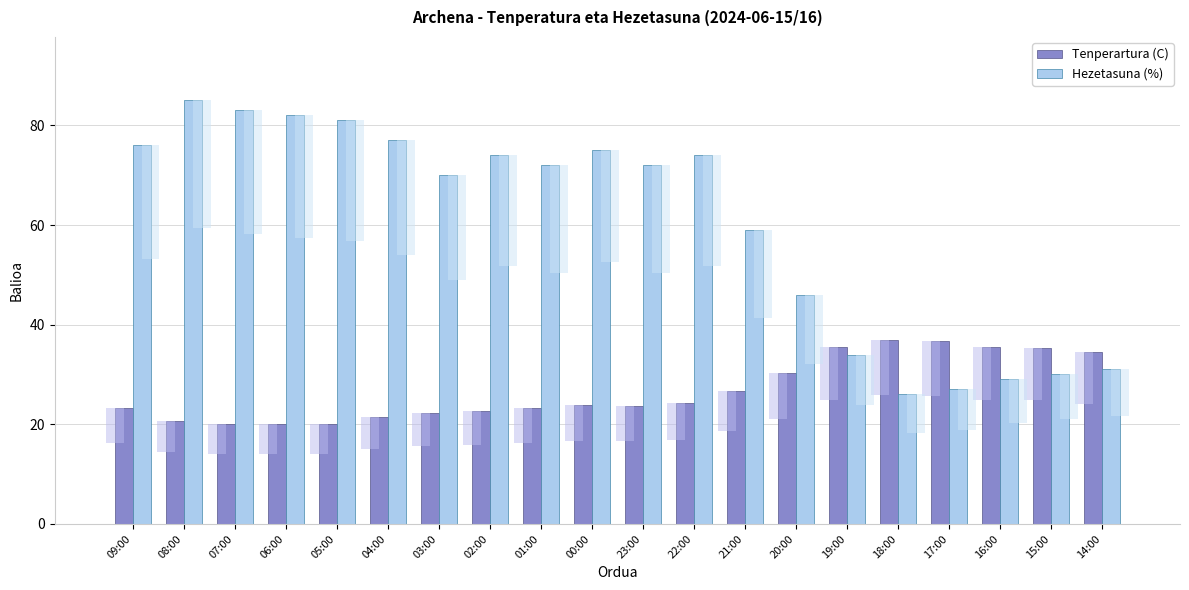

At which label does Hezetasuna (%) reach its peak?

08:00